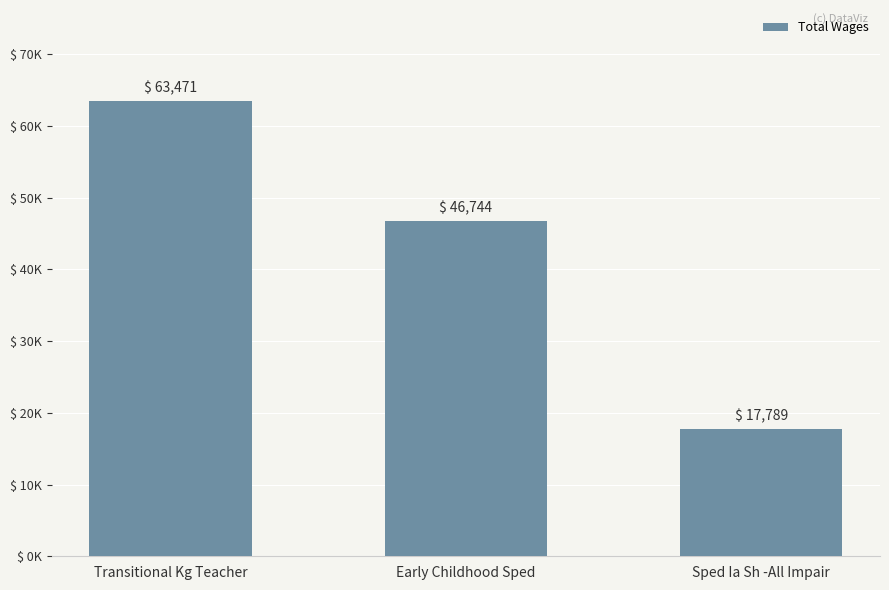

Reading left to right, extract all data points from this chart.

Transitional Kg Teacher=63471	Early Childhood Sped=46744	Sped Ia Sh -All Impair=17789